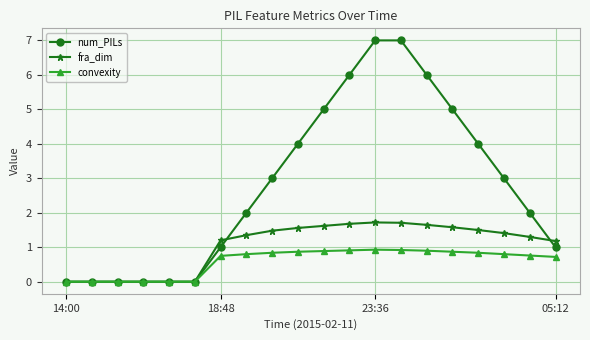

Count the num_PILs values in the range 0 to 5.

16